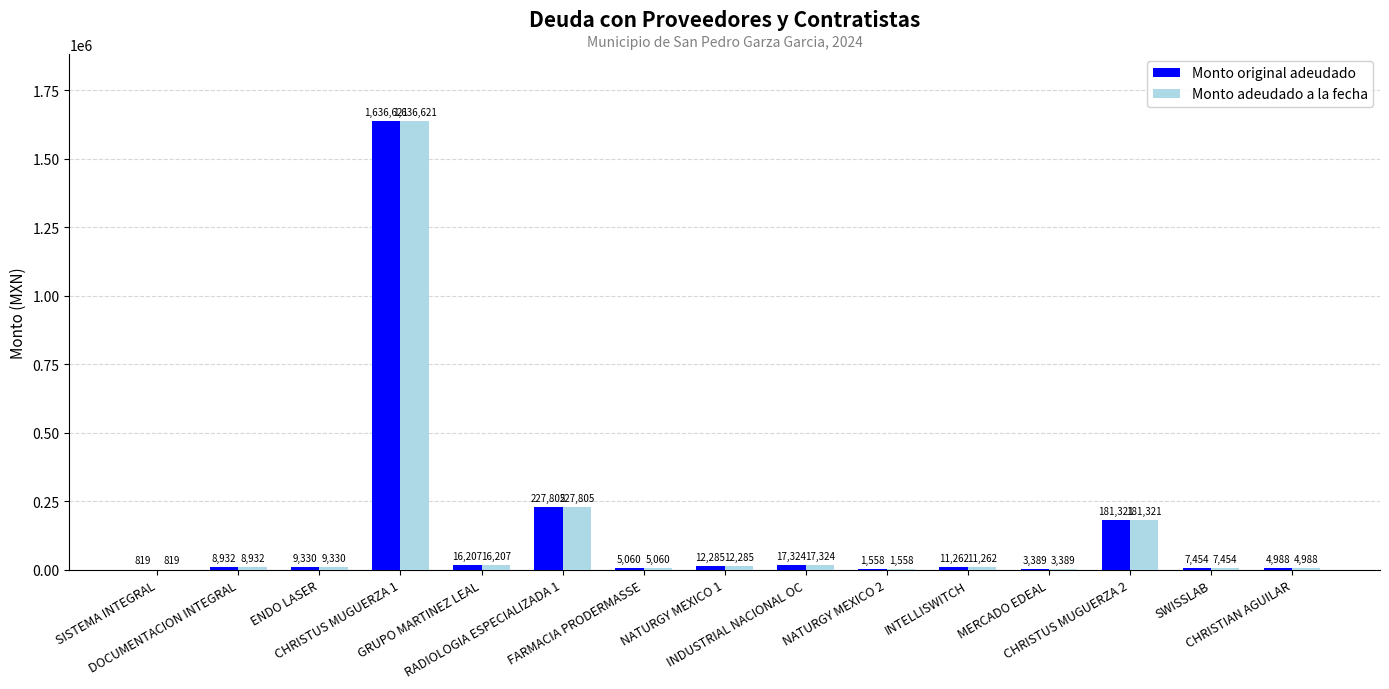

Does the chart contain stacked bars?

No